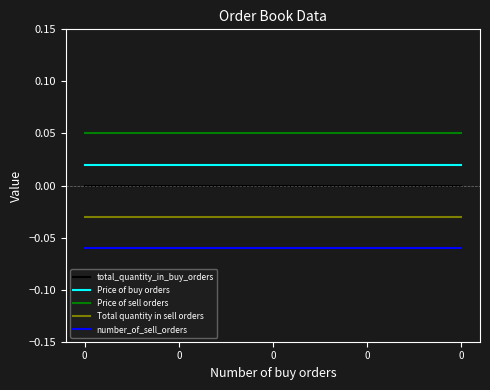

True or false: Price of sell orders and number_of_sell_orders cross at least once.

False